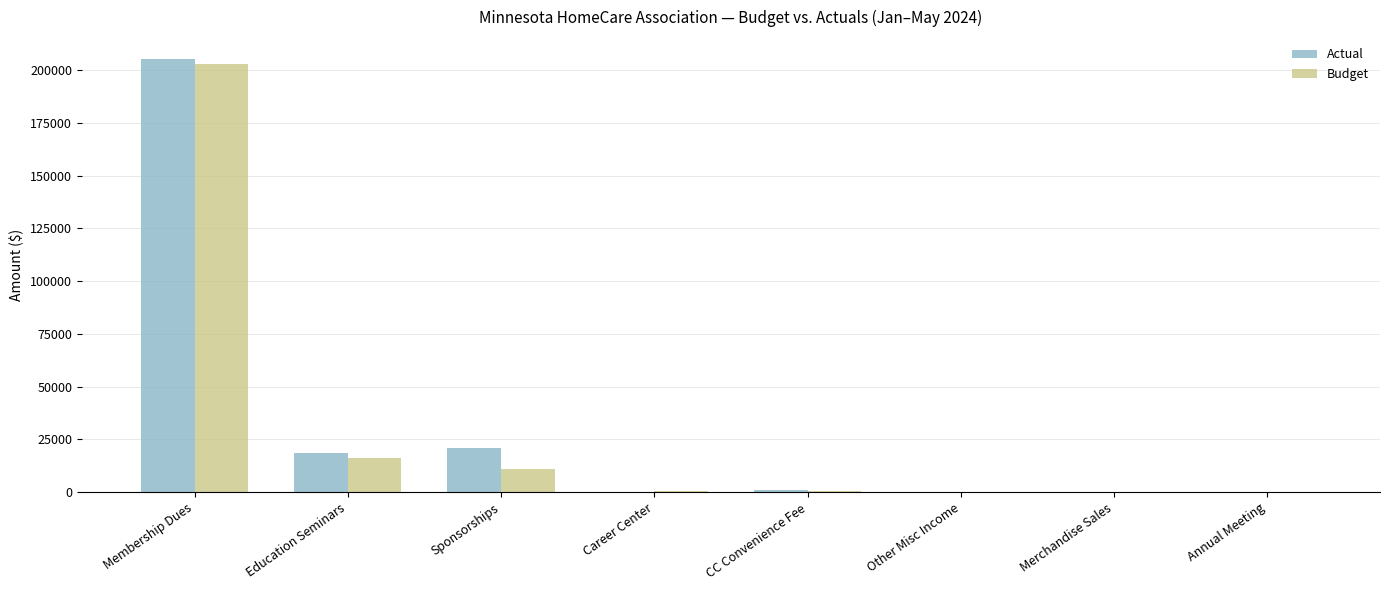

Where is Budget nearest to the value 101507?

Education Seminars